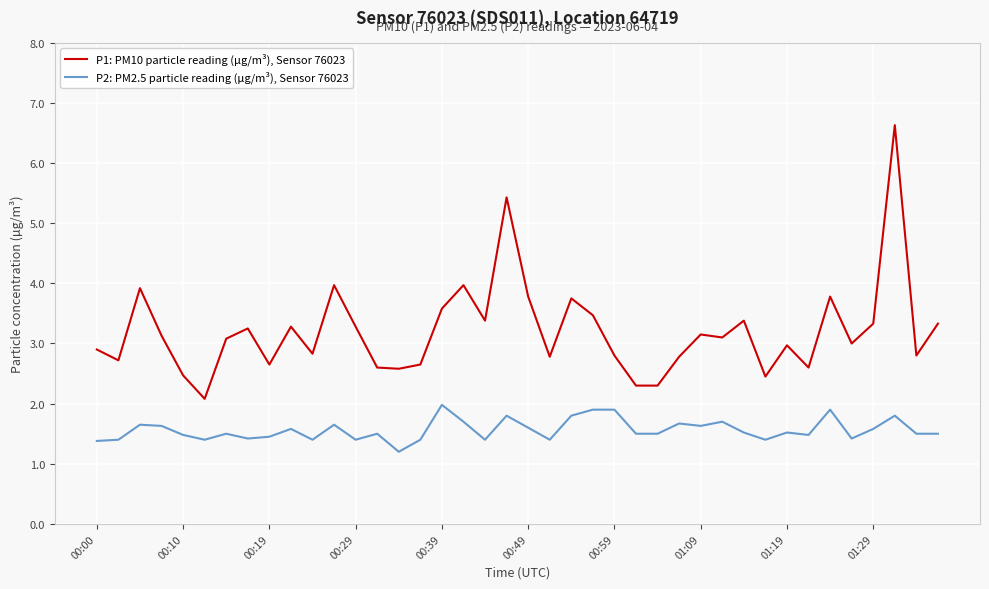

True or false: P1: PM10 particle reading (µg/m³), Sensor 76023 and P2: PM2.5 particle reading (µg/m³), Sensor 76023 cross at least once.

False